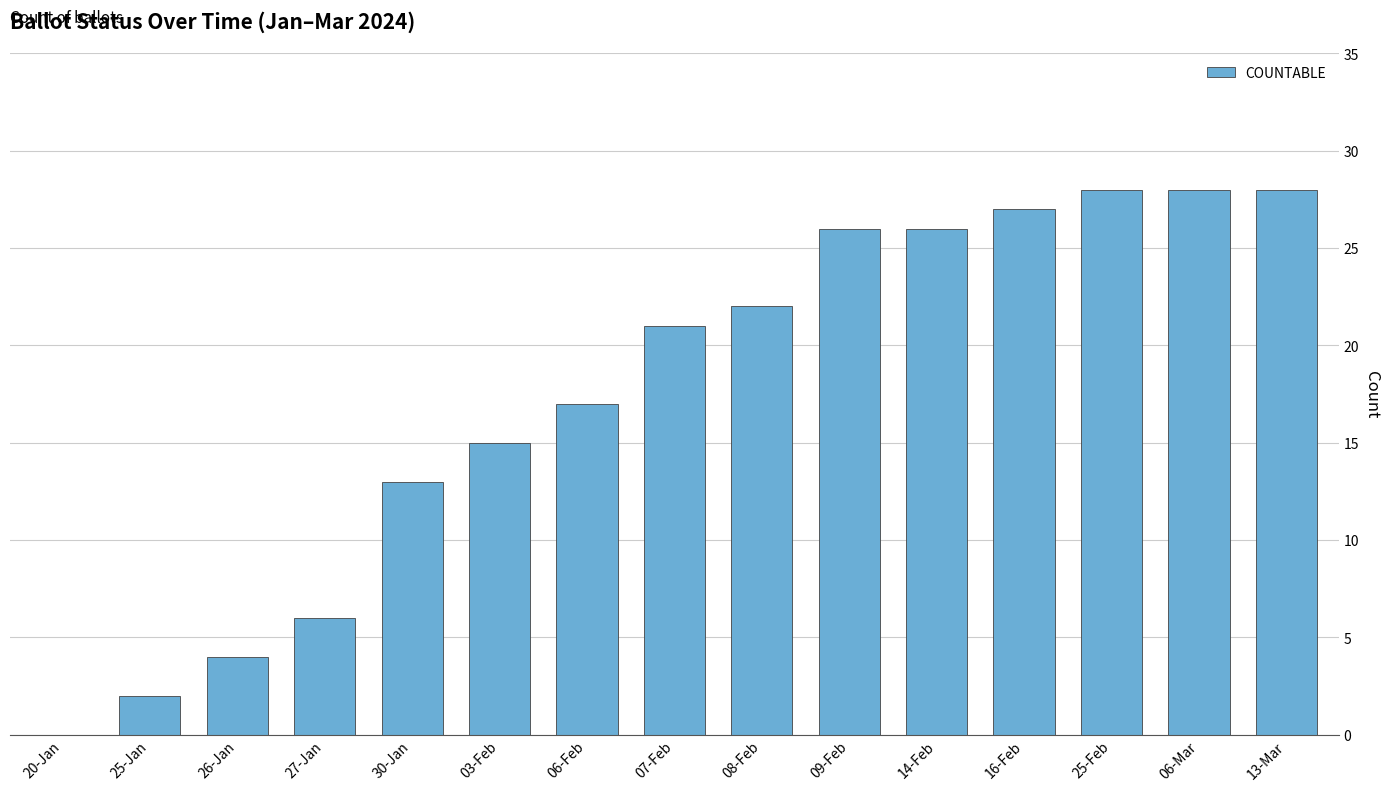

Does the chart contain stacked bars?

No